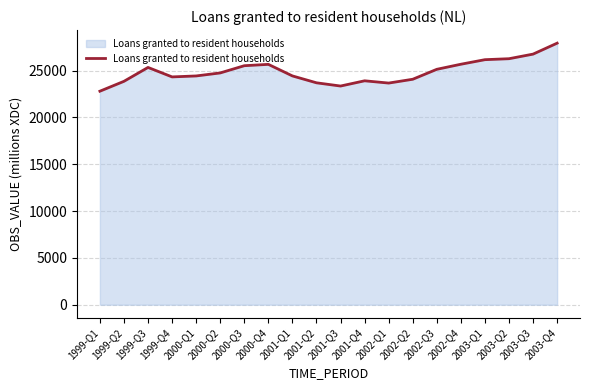

Is it true that the value at 1999-Q2 is 23846?

True